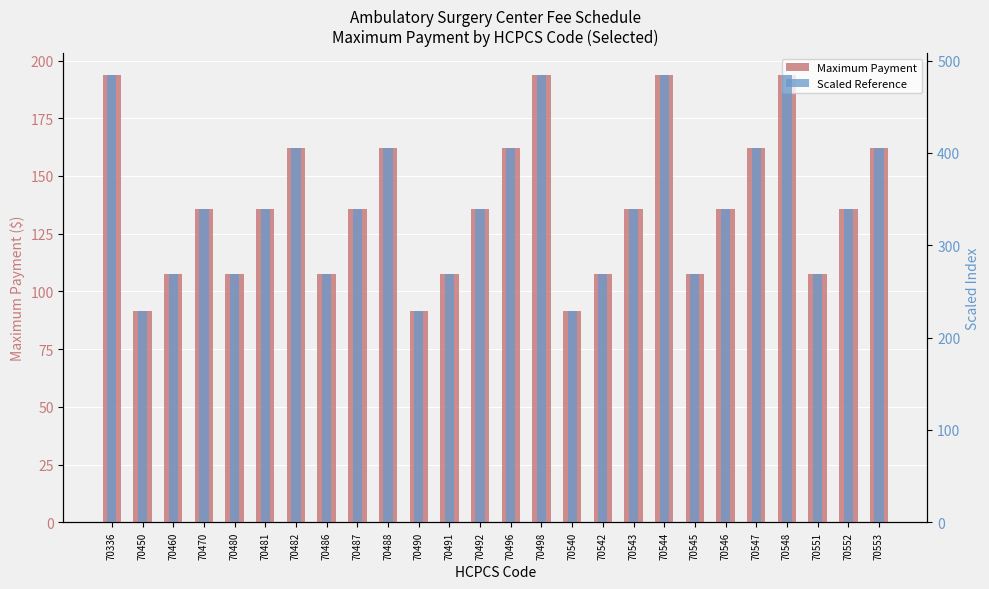

The Scaled Reference series shows 338.8 at 70546. True or false?

True